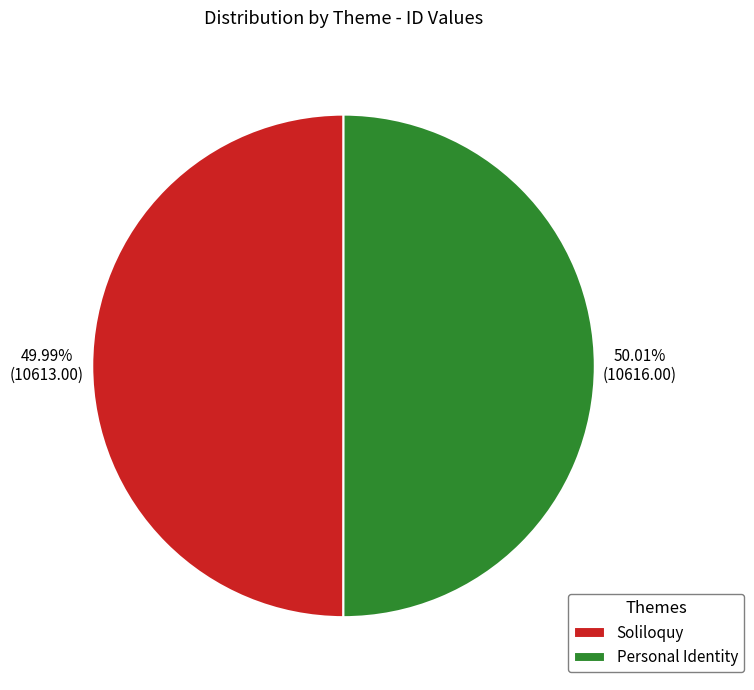

Is there any slice that represents more than half of the pie?

Yes